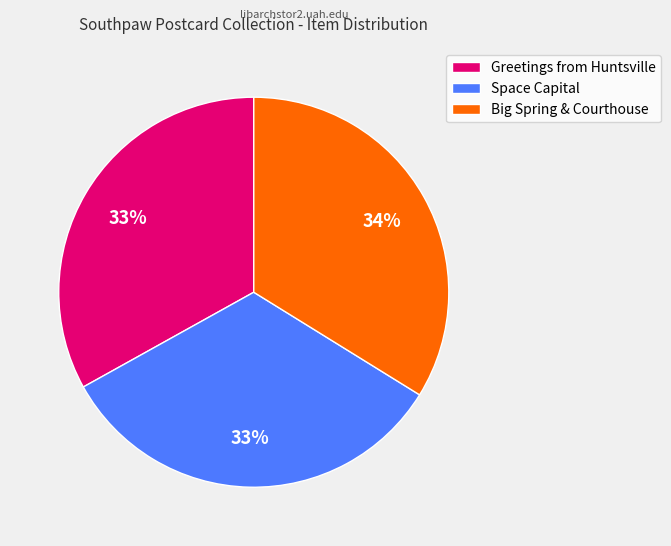

To the nearest percent, what portion does Big Spring & Courthouse represent?

34%